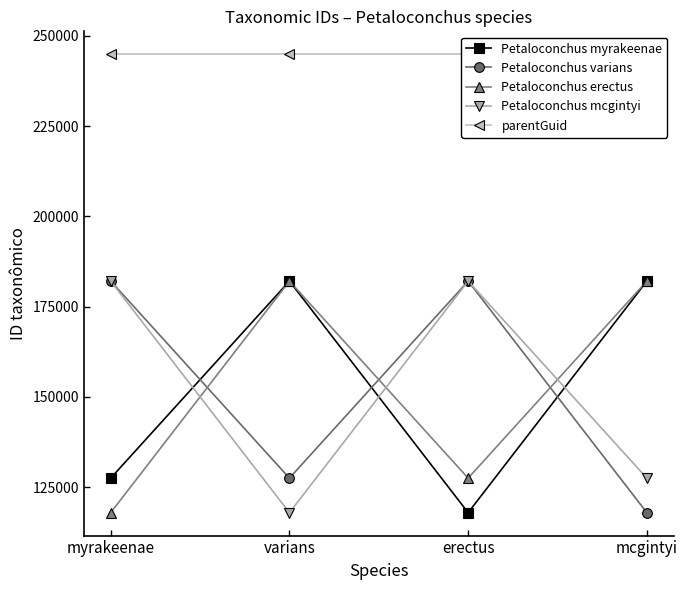

What is the minimum value for Petaloconchus erectus?

117908